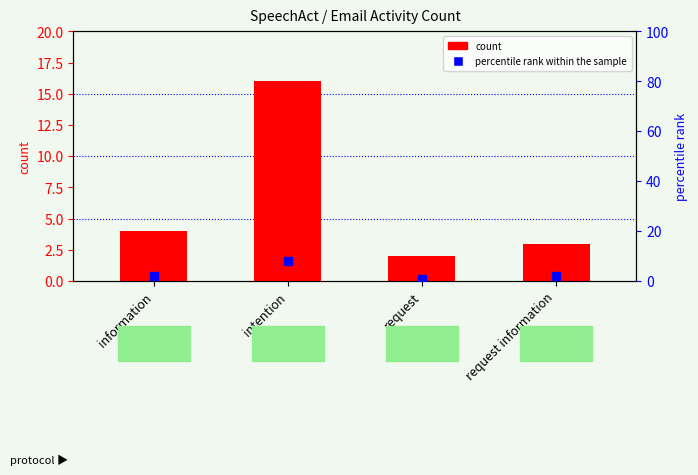

At which label is the value closest to 9?

information